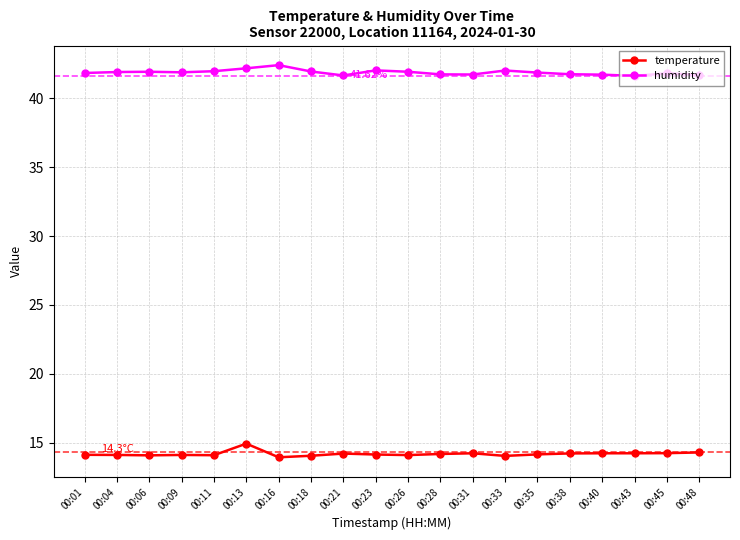

What is the value of the temperature point at the 20th from the left?

14.3